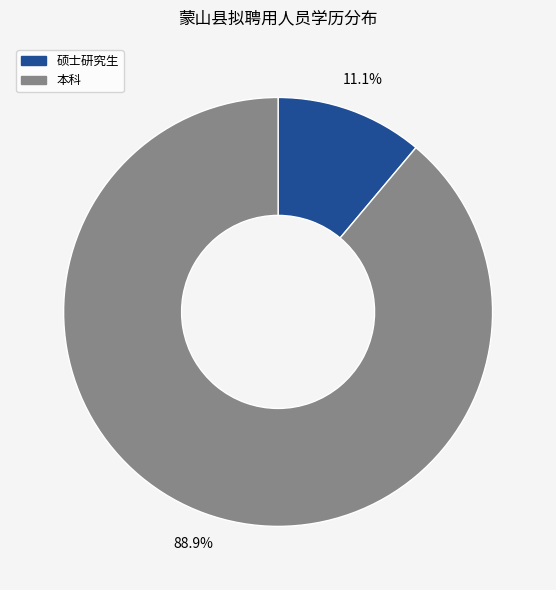

Is 本科 the majority of the pie?

Yes